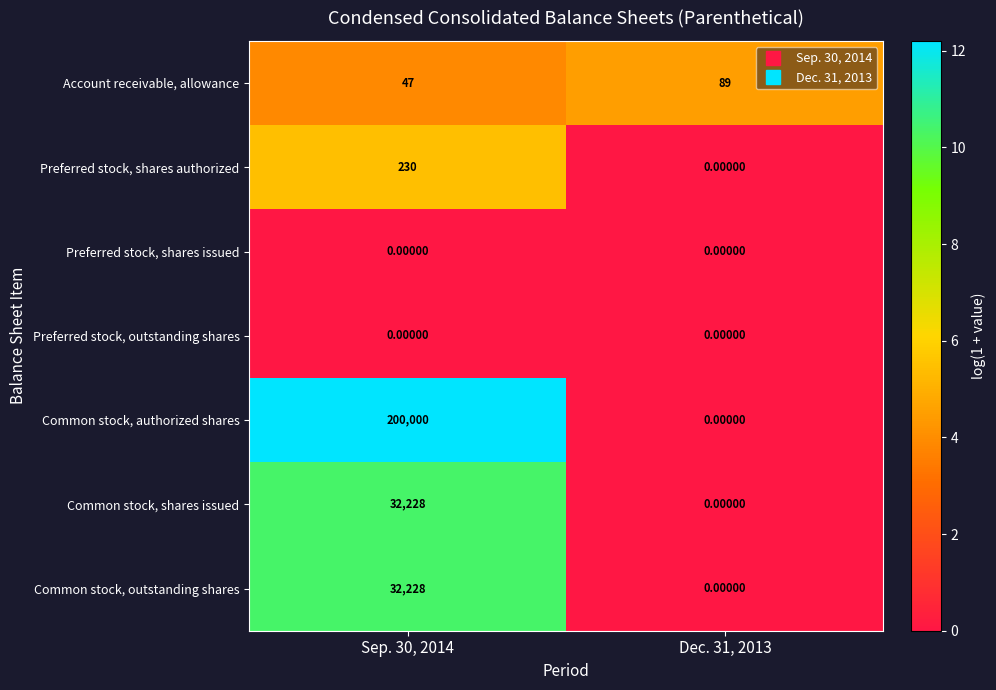

Which series has the widest spread of values?

Common stock, authorized shares